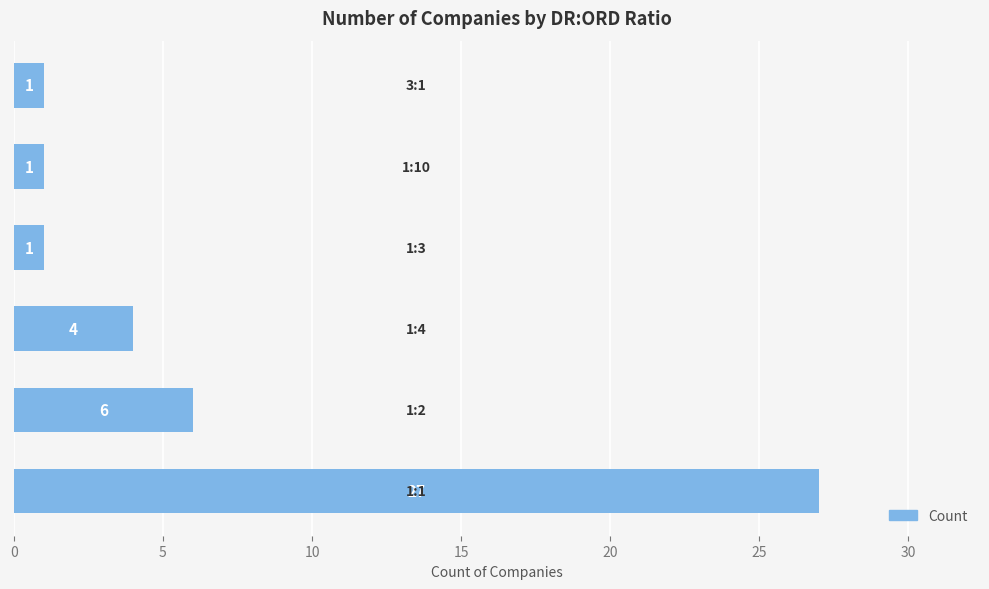

How many bars are there in total?

6